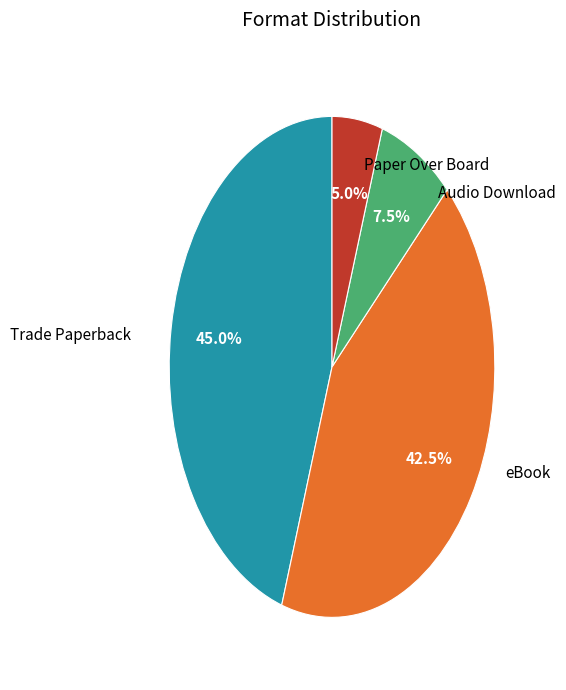

Is there a majority slice in this chart?

No